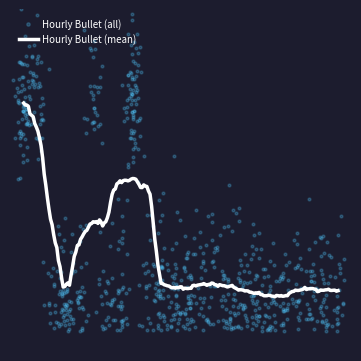

Which has a higher value, 3 or 21?

21